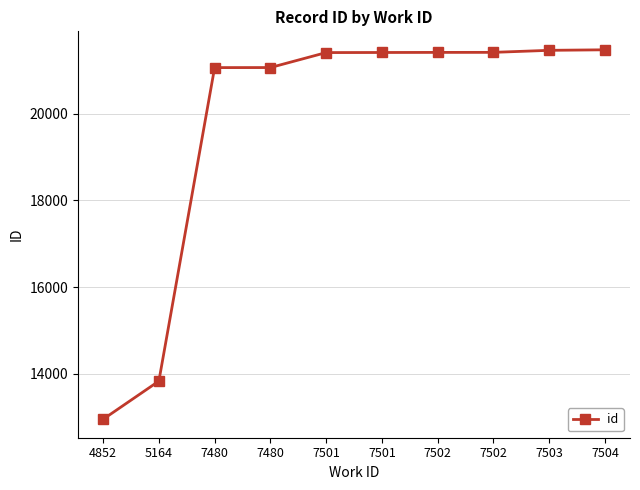

Does the chart have visible grid lines?

Yes